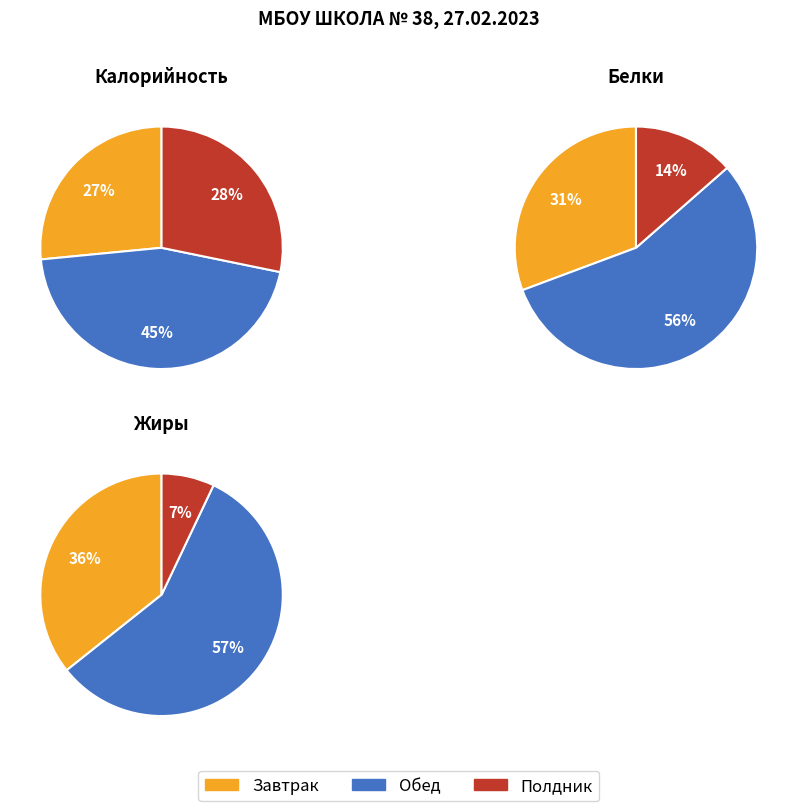

Which slice is the smallest?

Полдник